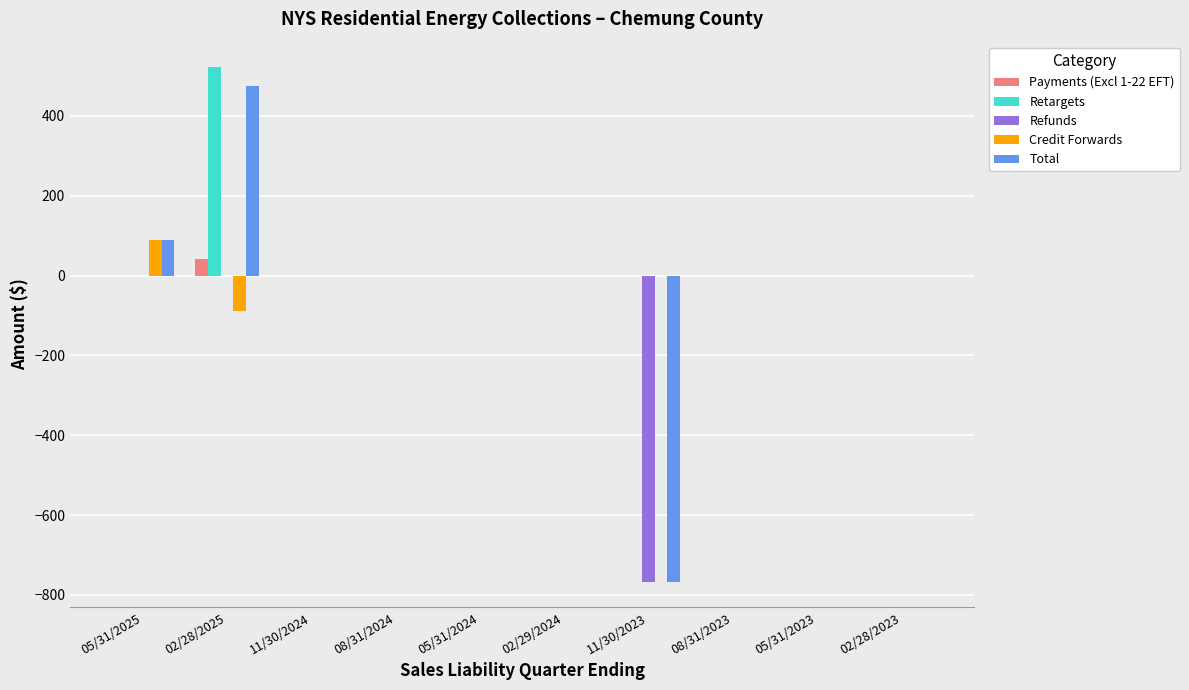

What is the average value of the Payments (Excl 1-22 EFT) series?

4.2